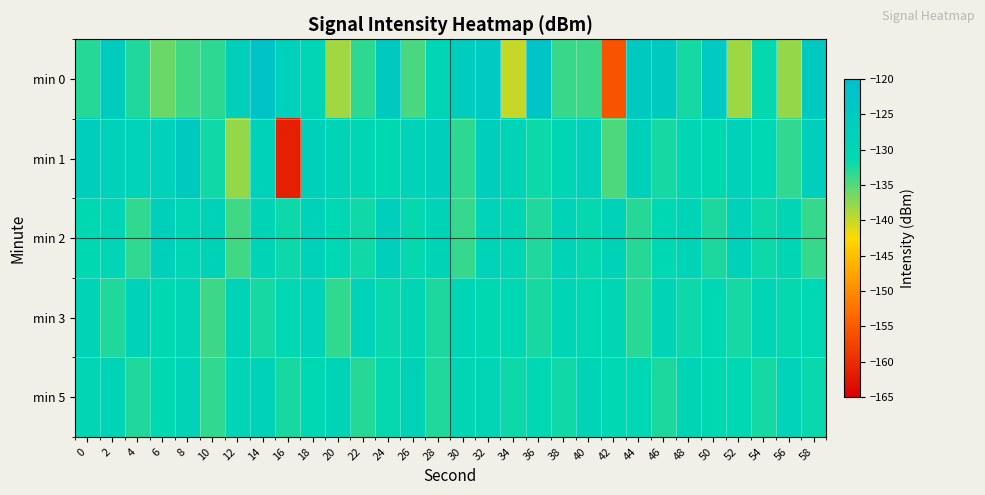

Reading right to left, list all the values displayed in this chart.

min 0: 58=-125.0	56=-137.8	54=-131.5	52=-138.3	50=-124.8	48=-132.2	46=-124.9	44=-125.3	42=-155.8	40=-134.1	38=-133.8	36=-122.3	34=-140.0	32=-124.9	30=-126.3	28=-129.7	26=-134.6	24=-125.2	22=-133.2	20=-138.4	18=-129.8	16=-128.1	14=-122.0	12=-127.9	10=-133.3	8=-134.2	6=-135.8	4=-132.8	2=-125.9	0=-132.9
min 1: 58=-127.1	56=-133.5	54=-130.8	52=-128.4	50=-131.2	48=-129.7	46=-132.3	44=-127.9	42=-134.6	40=-128.1	38=-130.5	36=-131.8	34=-129.3	32=-126.7	30=-133.2	28=-127.4	26=-128.9	24=-131.1	22=-130.2	20=-129.5	18=-127.8	16=-161.4	14=-128.4	12=-137.8	10=-132.1	8=-125.3	6=-128.4	4=-128.9	2=-128.3	0=-126.9
min 2: 58=-133.6	56=-130.3	54=-131.9	52=-128.2	50=-132.5	48=-129.4	46=-130.7	44=-133.0	42=-128.6	40=-131.5	38=-129.1	36=-132.8	34=-130.4	32=-128.9	30=-133.7	28=-129.2	26=-131.6	24=-127.4	22=-132.1	20=-130.9	18=-128.3	16=-131.8	14=-129.5	12=-134.2	10=-128.7	8=-130.1	6=-127.6	4=-133.4	2=-129.8	0=-131.2
min 3: 58=-130.7	56=-131.5	54=-129.8	52=-132.3	50=-130.9	48=-131.8	46=-129.4	44=-133.1	42=-130.2	40=-131.3	38=-129.7	36=-132.4	34=-130.6	32=-131.1	30=-129.9	28=-132.6	26=-130.5	24=-131.7	22=-128.8	20=-133.4	18=-129.0	16=-130.8	14=-132.2	12=-129.6	10=-133.9	8=-130.0	6=-131.4	4=-128.5	2=-132.7	0=-129.3
min 5: 58=-131.7	56=-129.1	54=-132.2	52=-130.8	50=-131.4	48=-129.3	46=-132.5	44=-130.6	42=-131.0	40=-129.4	38=-132.1	36=-130.7	34=-131.9	32=-129.8	30=-130.3	28=-132.7	26=-128.5	24=-131.6	22=-133.0	20=-129.2	18=-130.9	16=-132.4	14=-128.7	12=-130.1	10=-133.5	8=-129.0	6=-131.2	4=-132.8	2=-129.6	0=-130.5